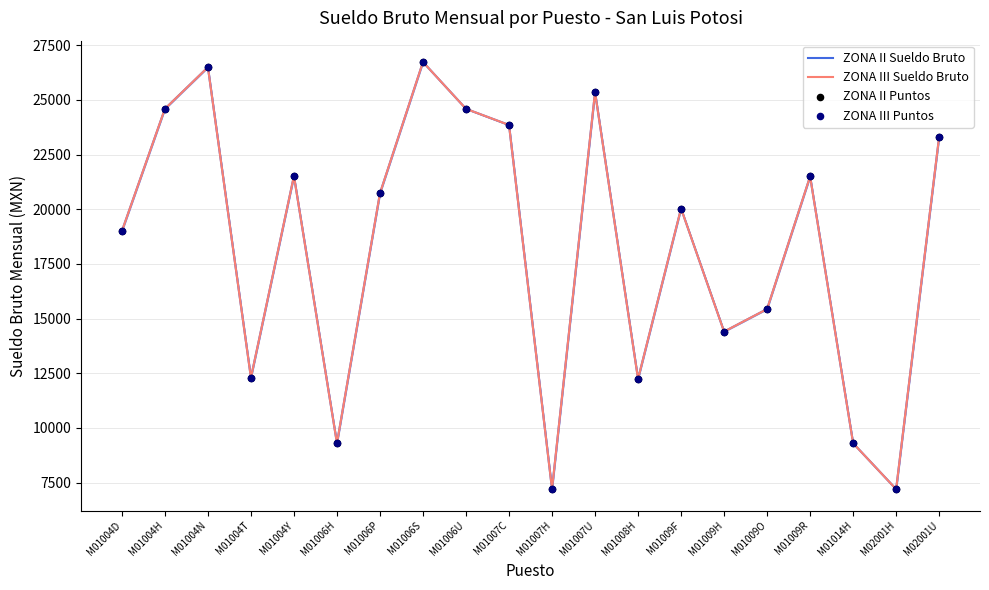

Which series has the largest Y range (max minus min)?

ZONA II Sueldo Bruto